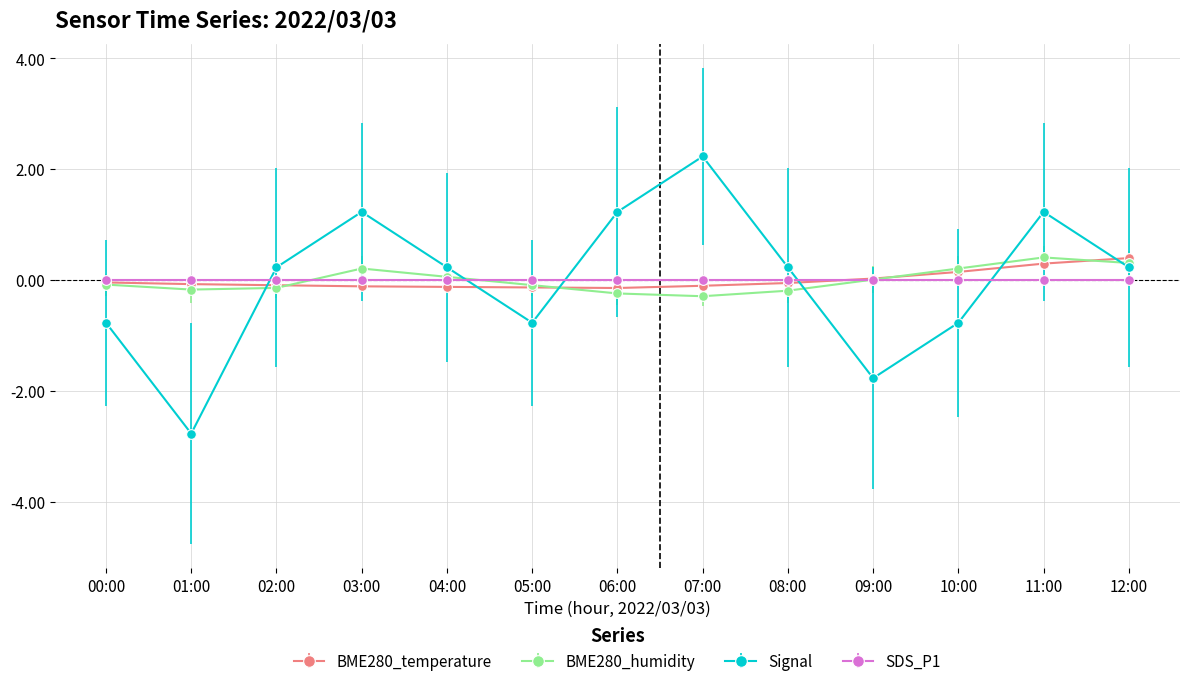

Where do BME280_temperature and Signal first cross each other?

01:00 and 02:00